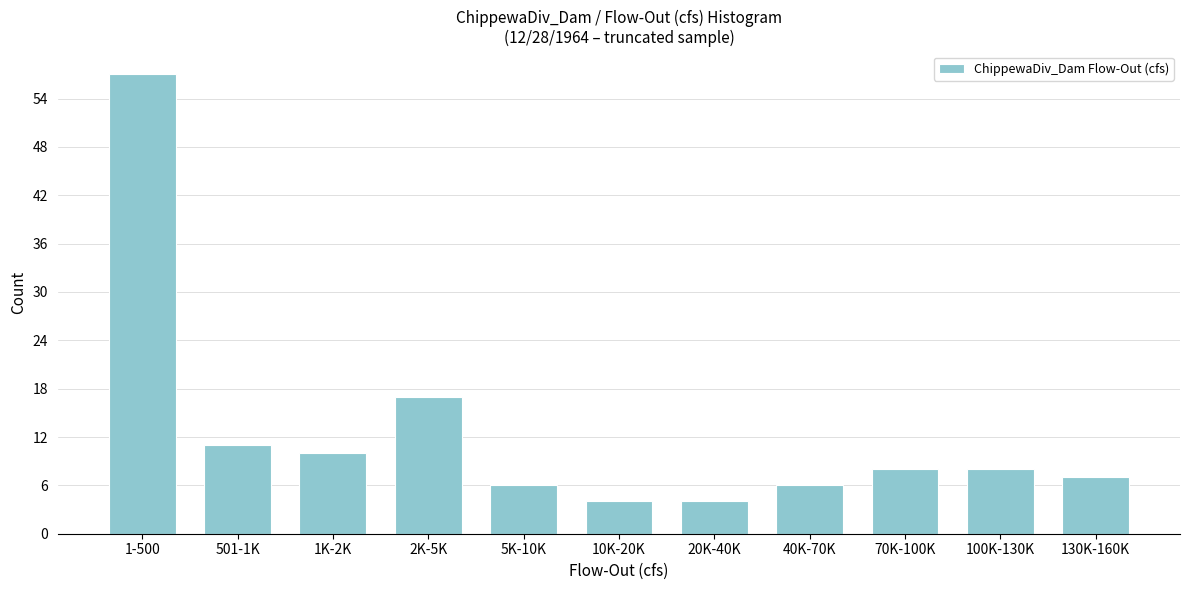

Reading left to right, list all the values displayed in this chart.

57	11	10	17	6	4	4	6	8	8	7